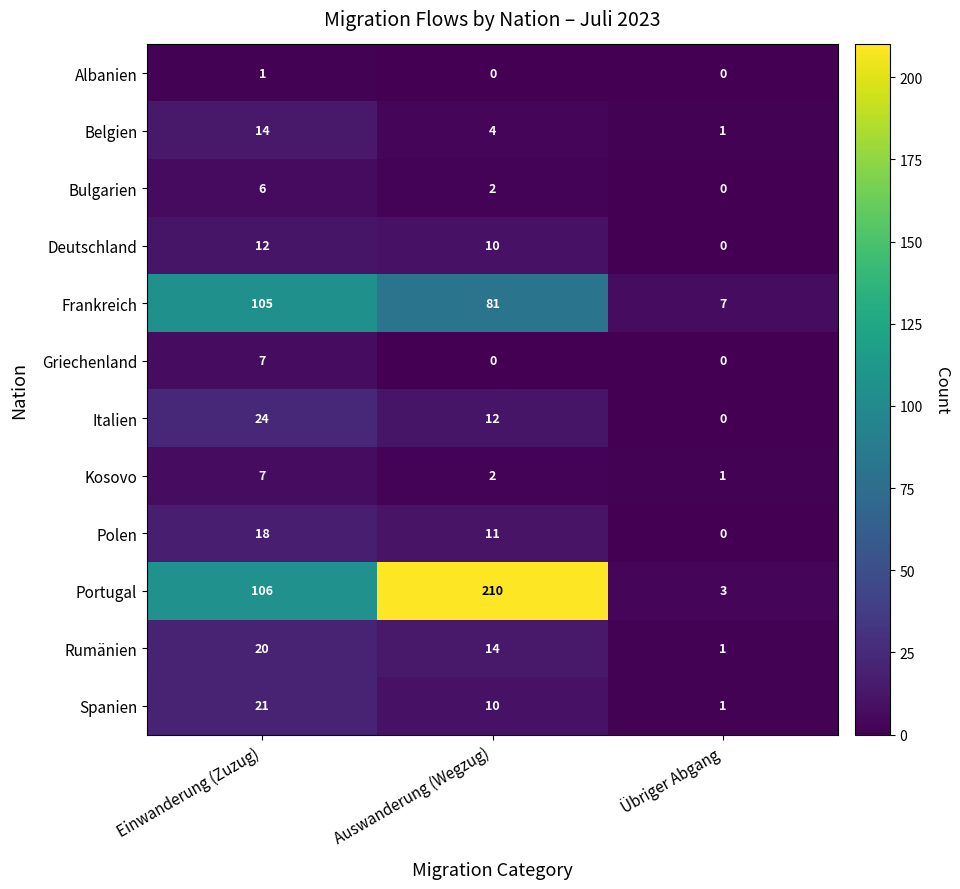

Where is Spanien nearest to the value 11?

Auswanderung (Wegzug)